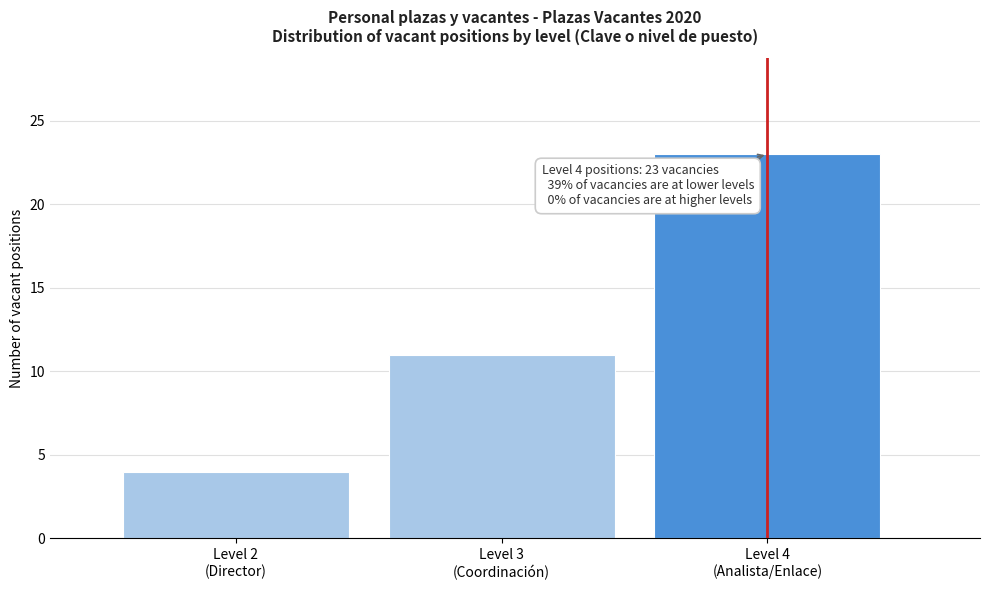

Reading left to right, what are all the values shown in this chart?

4	11	23